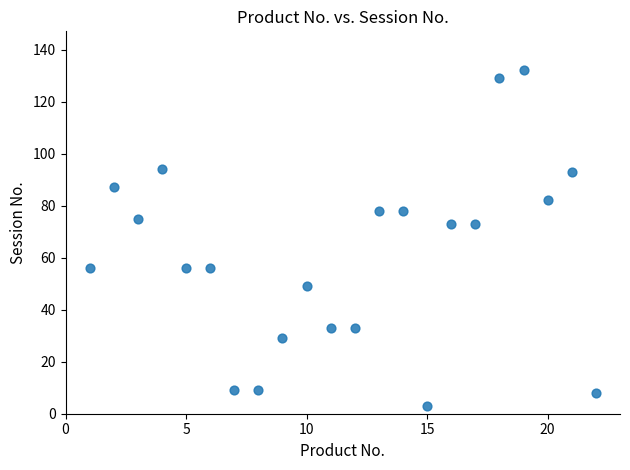

What is the range of X values (max minus min)?

21